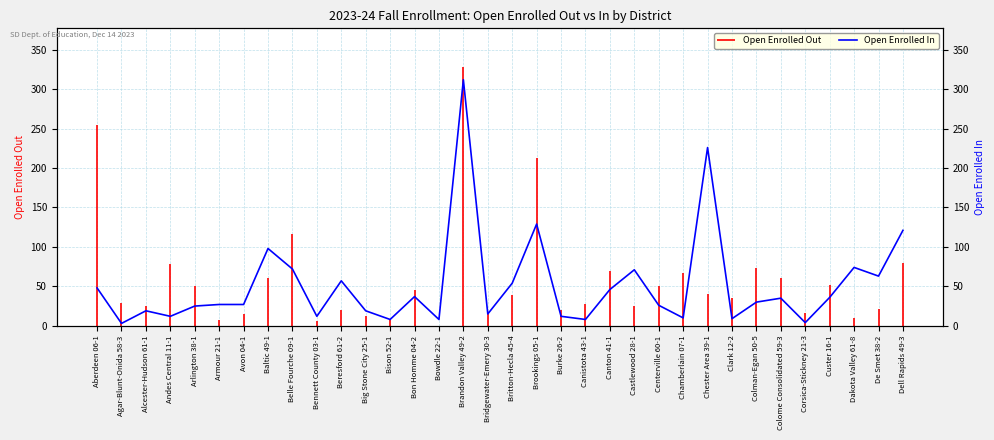

Where is the first local minimum?

Agar-Blunt-Onida 58-3